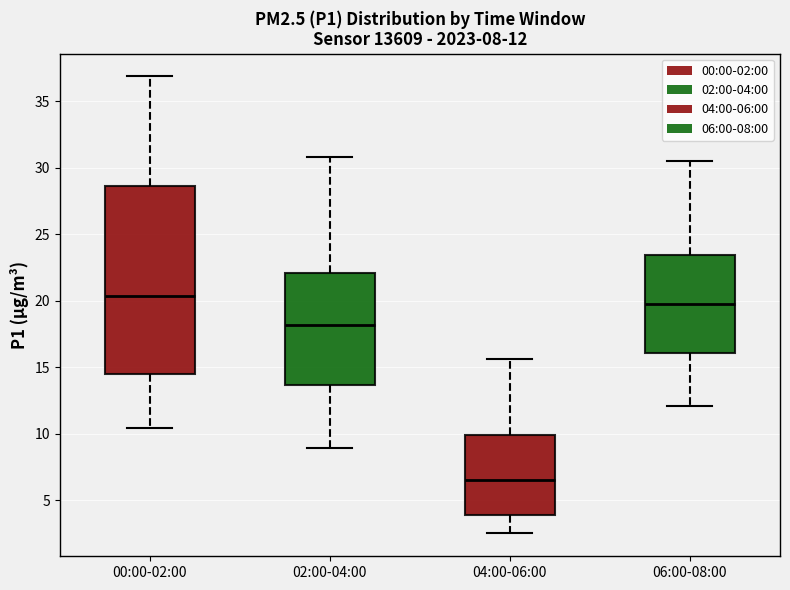

Comparing the boxes themselves (not the whiskers), which one is the tallest?

00:00-02:00